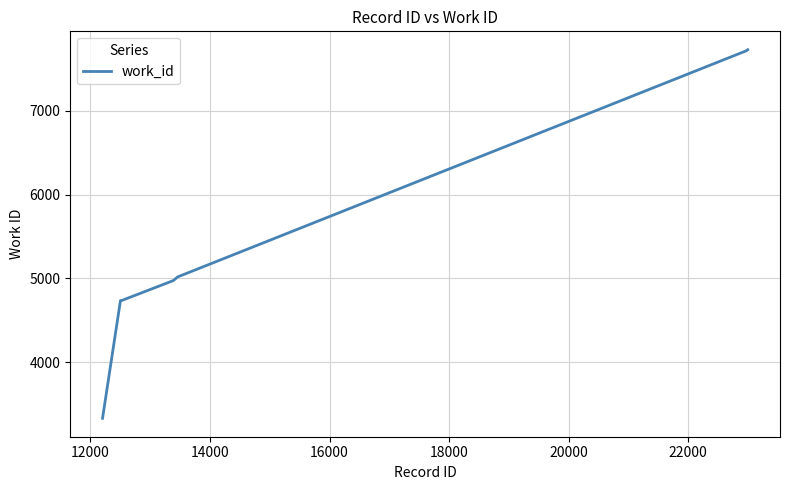

What is the difference between the second highest and minimum values?

4398